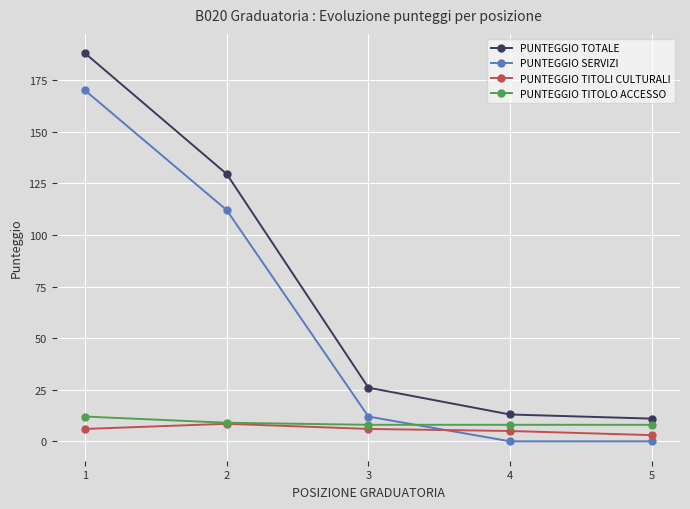

True or false: PUNTEGGIO SERVIZI and PUNTEGGIO TOTALE intersect in this chart.

False